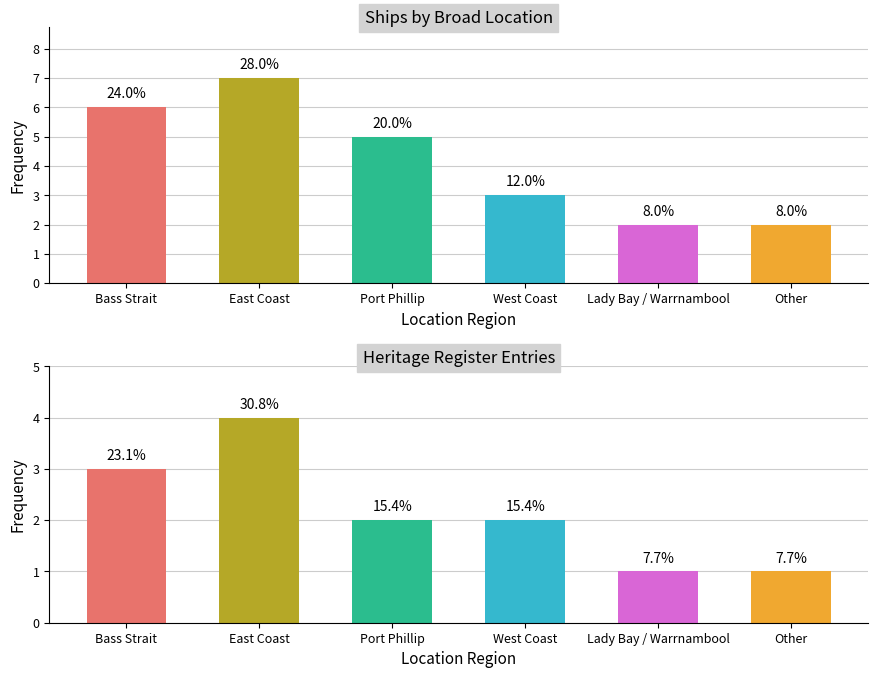

Rank the categories by value from highest to lowest.

East Coast, Bass Strait, Port Phillip, West Coast, Lady Bay / Warrnambool, Other